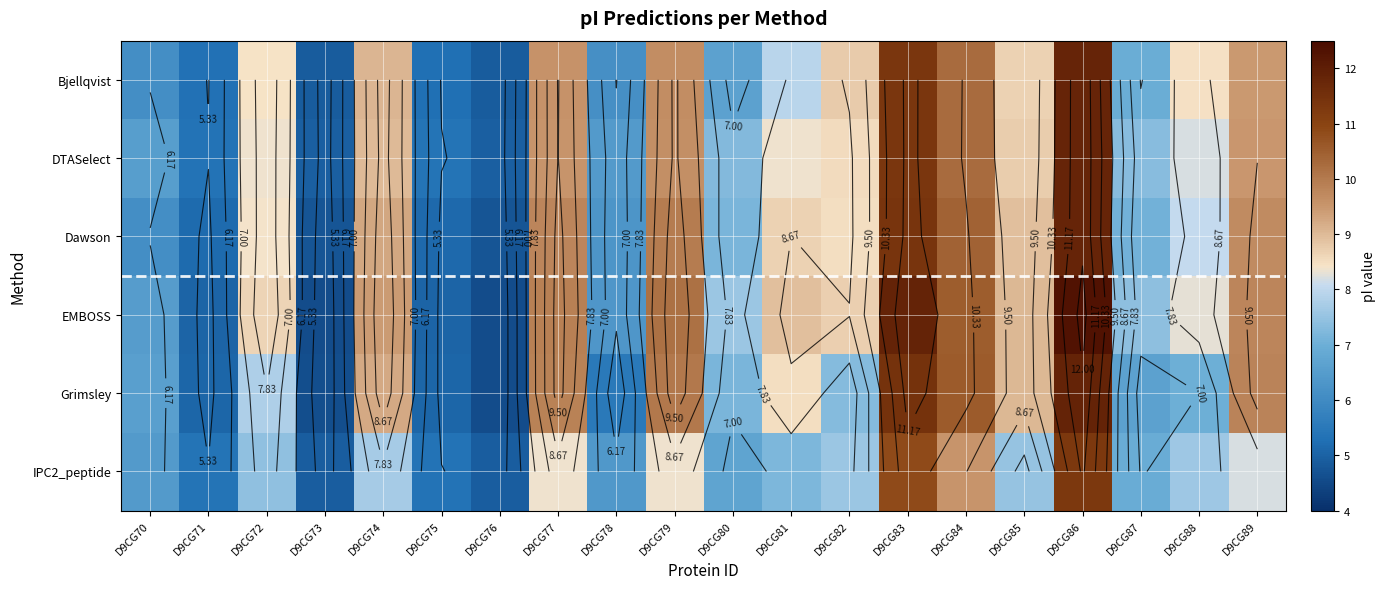

The value of Grimsley at D9CG79 is 14.3. True or false?

False